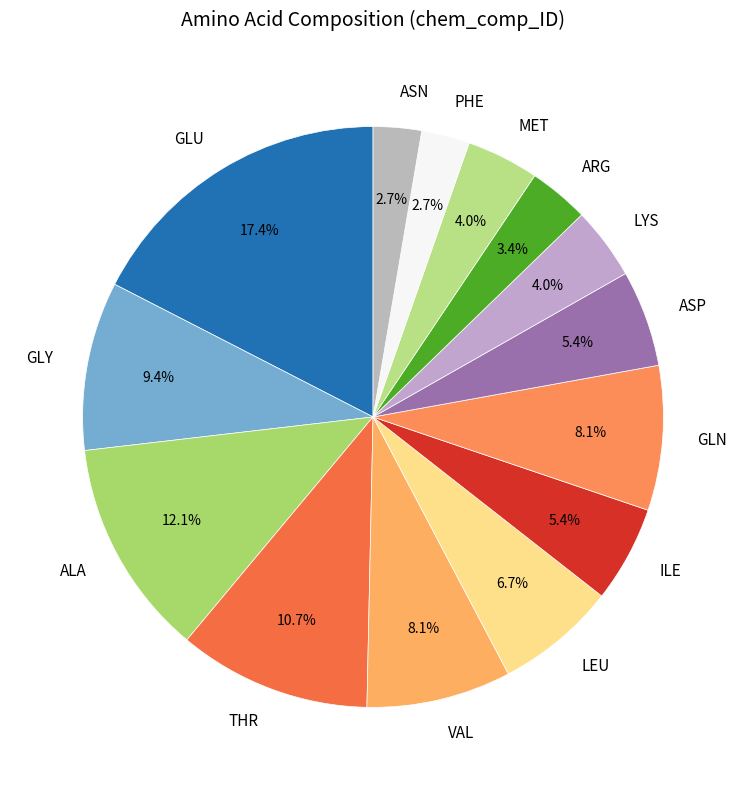

Which category has the biggest portion of the pie?

GLU